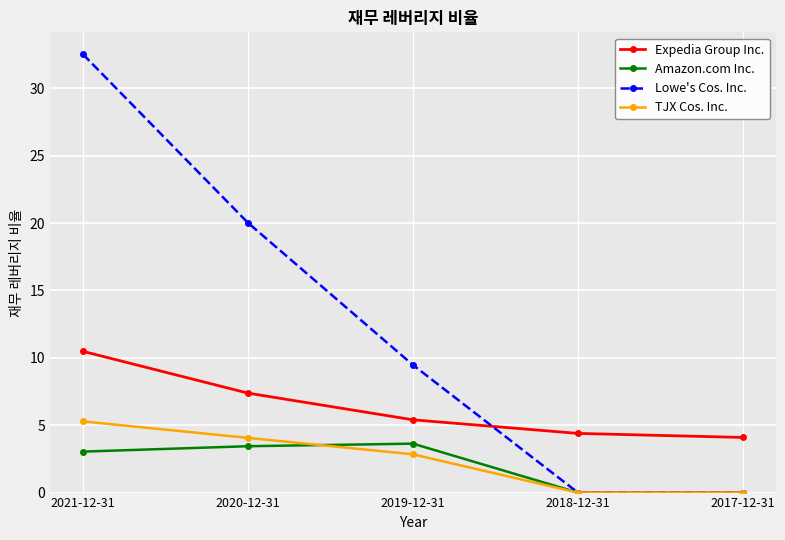

Which label corresponds to the largest value in the chart?

2021-12-31